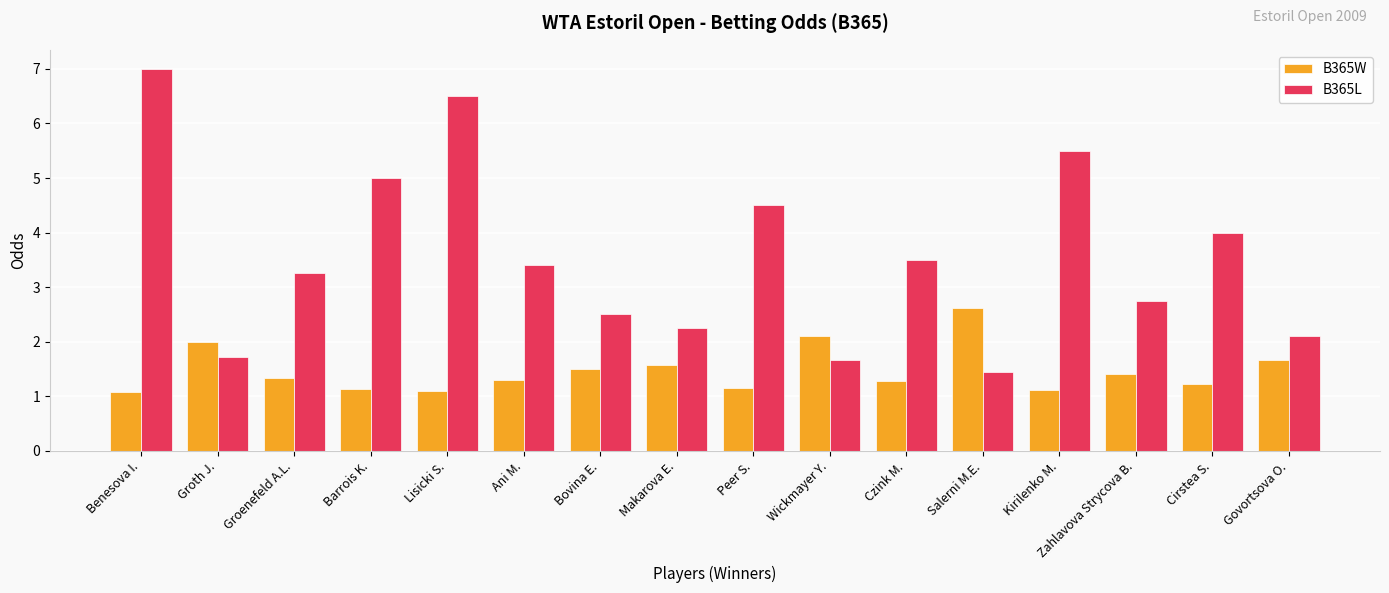

True or false: B365W has a value of 0.4 at Kirilenko M..

False